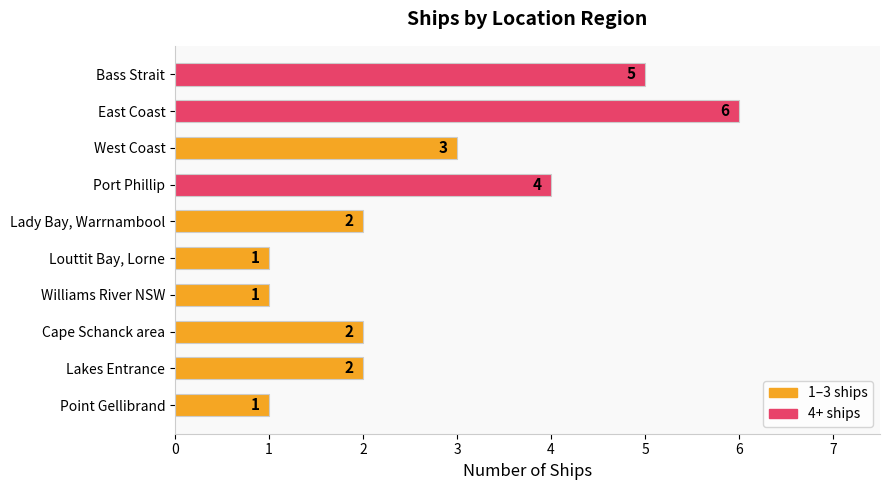

How many values are between 1 and 4?

8